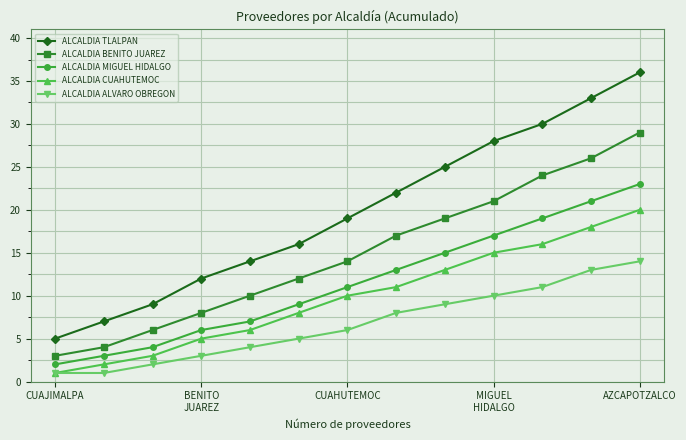

What is the maximum value shown in the chart?

36